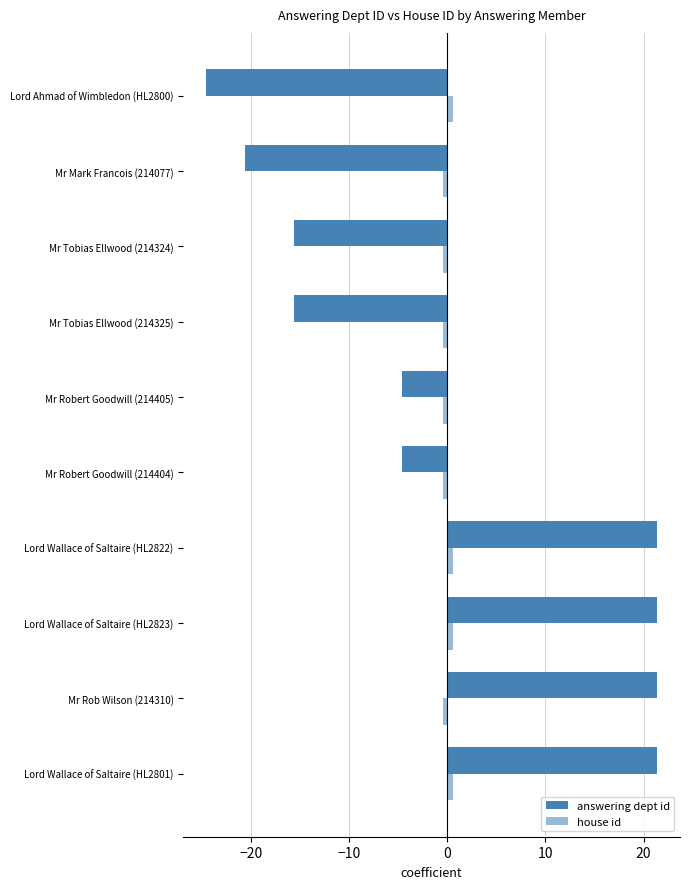

Rank the series by their maximum value, from highest to lowest.

answering dept id, house id